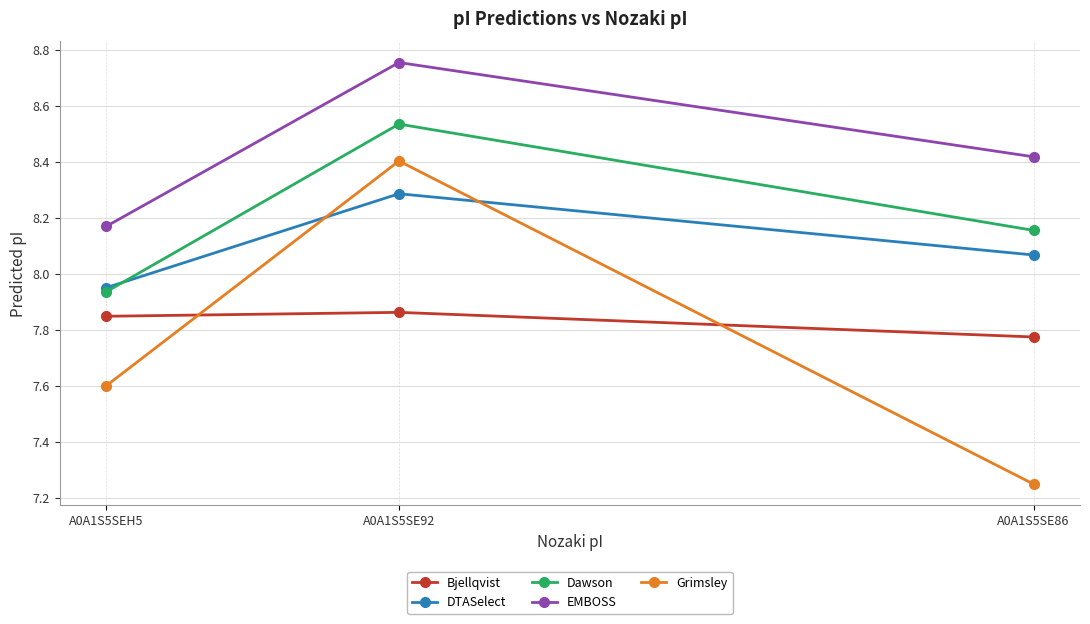

What is the label of the 2nd point from the right?

A0A1S5SE92